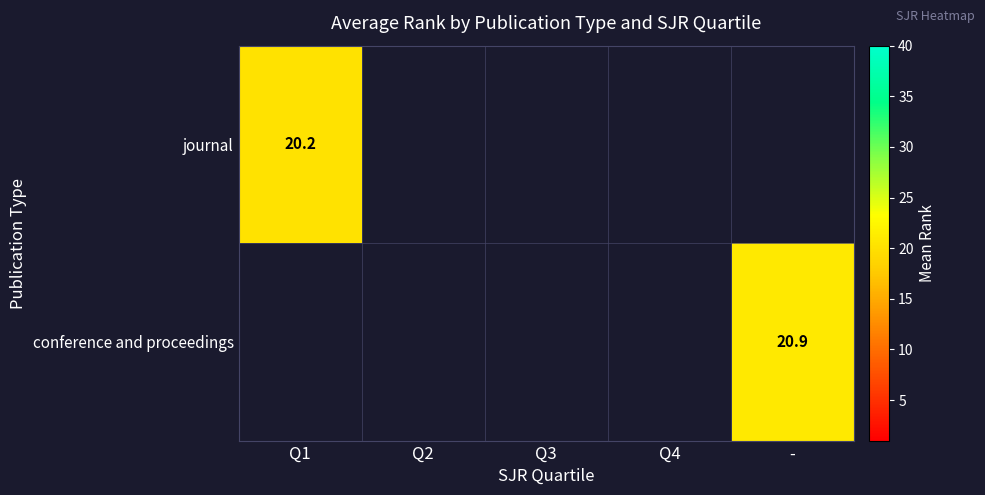

Is the value of conference and proceedings at Q1 greater than the value of journal at Q4?

No